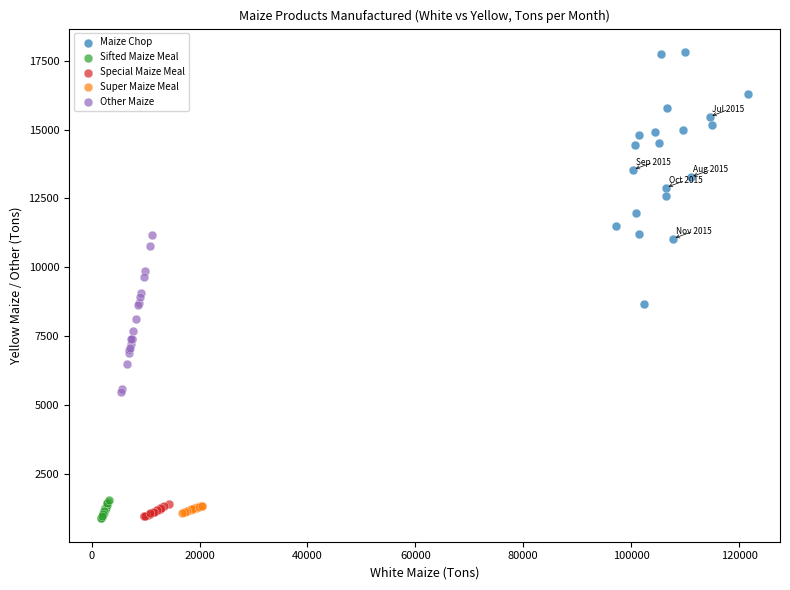

Which series reaches the maximum Y coordinate?

Maize Chop